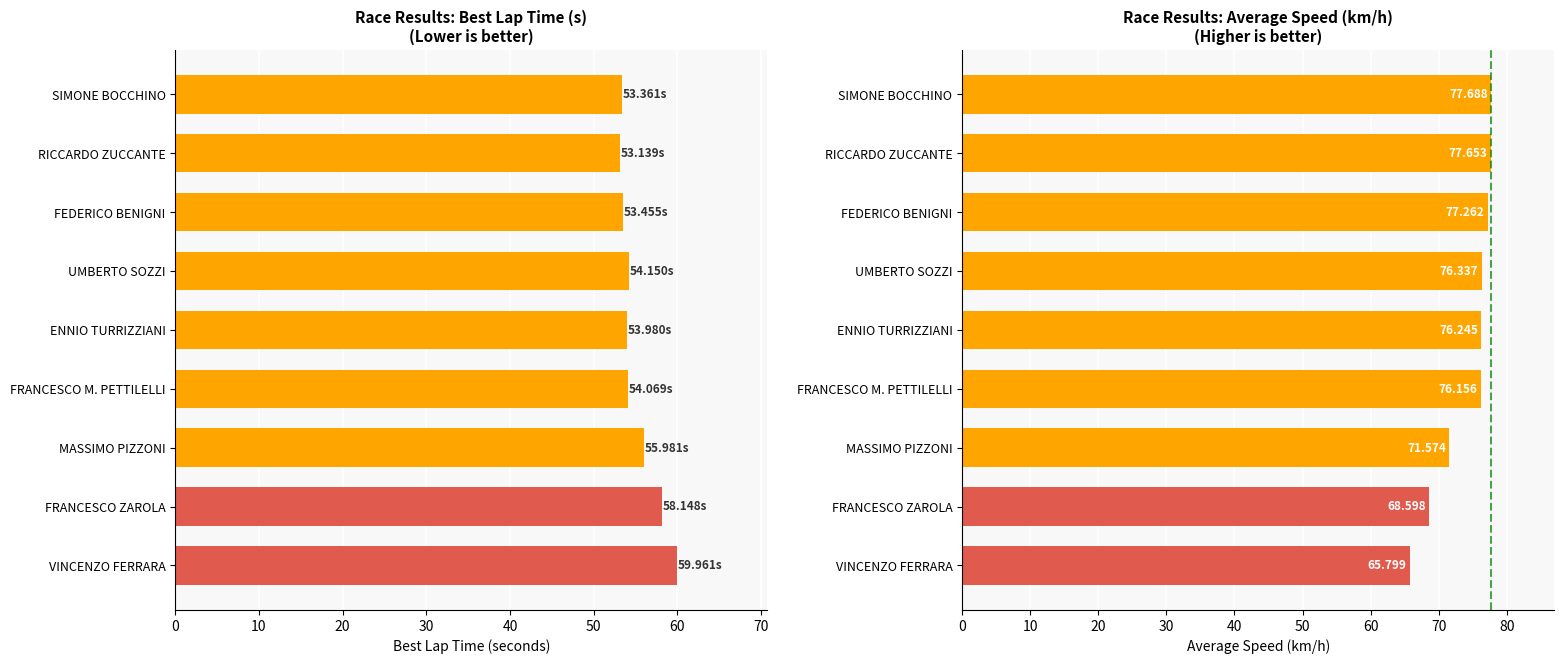

Reading right to left, extract all data points from this chart.

Best Lap Time: 60.0	58.1	56.0	54.1	54.0	54.1	53.5	53.1	53.4
Average Speed: 65.8	68.6	71.6	76.2	76.2	76.3	77.3	77.7	77.7